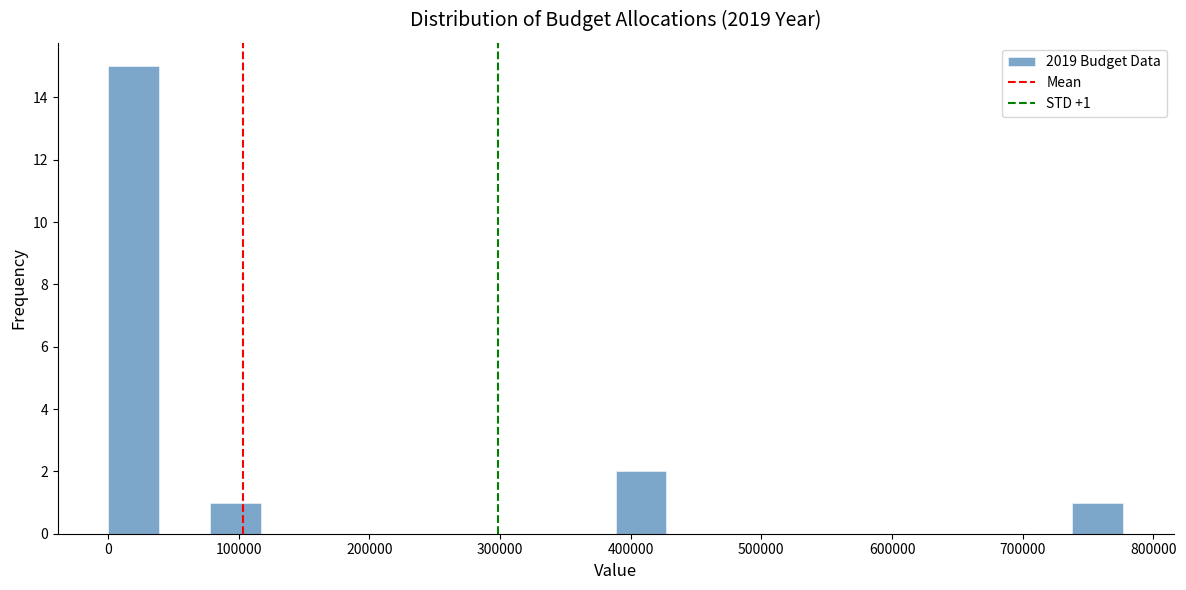

Read against the x-axis, roughly where is the centre of the tallest bar?

20000